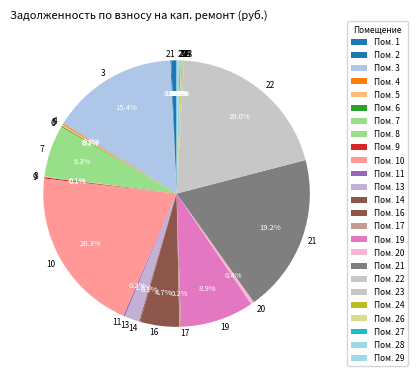

Is there any slice that represents more than half of the pie?

No